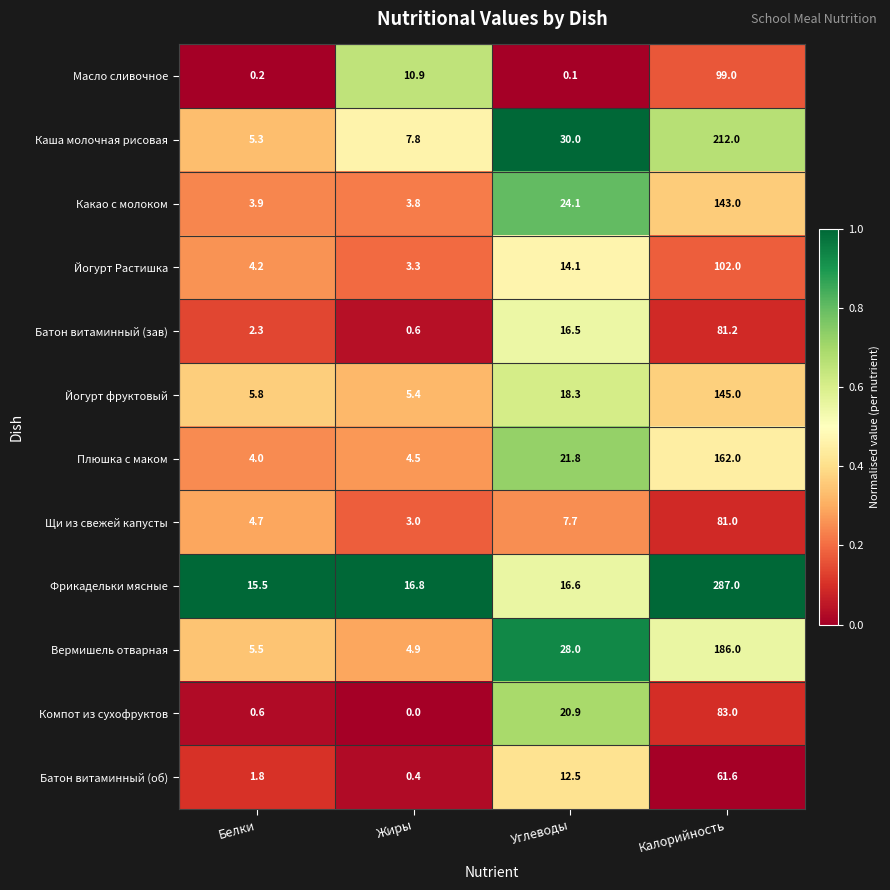

List the series in order of their peak value, highest first.

Фрикадельки мясные, Каша молочная рисовая, Вермишель отварная, Плюшка с маком, Йогурт фруктовый, Какао с молоком, Йогурт Растишка, Масло сливочное, Компот из сухофруктов, Батон витаминный (зав), Щи из свежей капусты, Батон витаминный (об)